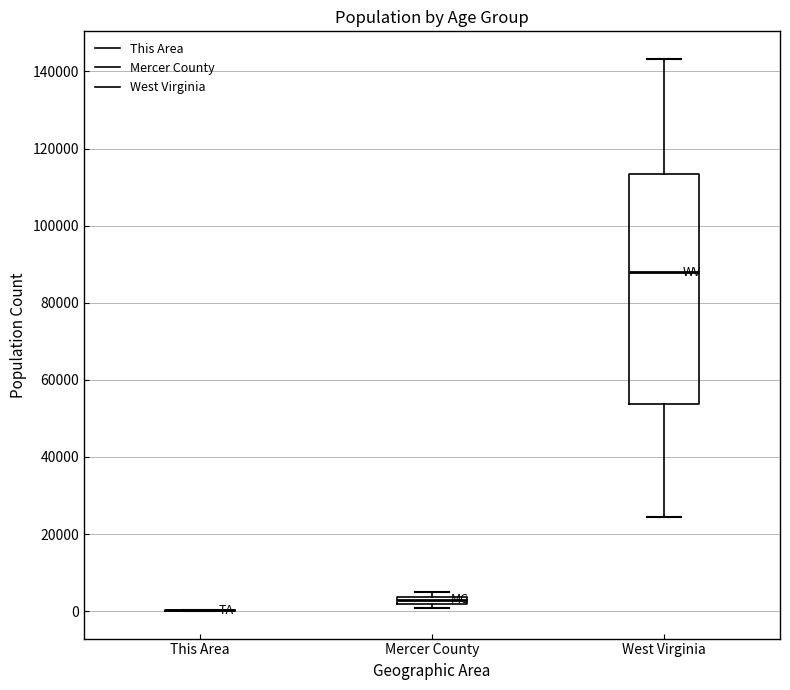

Which box is the tallest, from its lower edge to its upper edge?

West Virginia